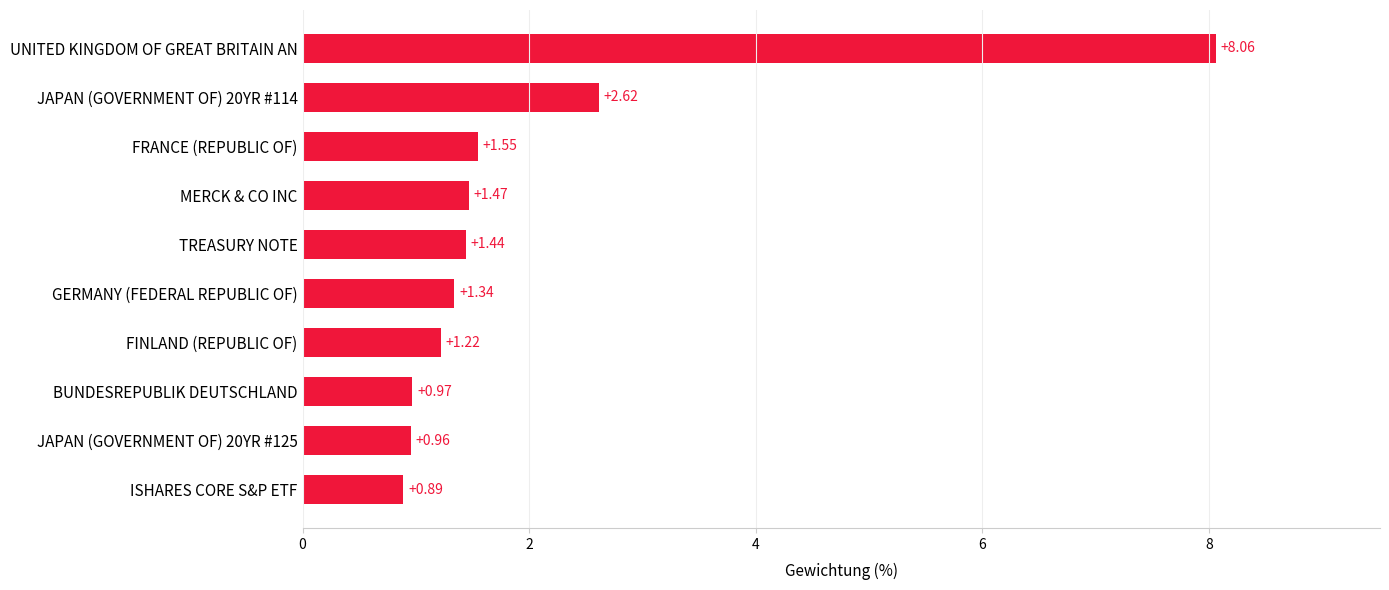

What is the sum of all values?

20.5